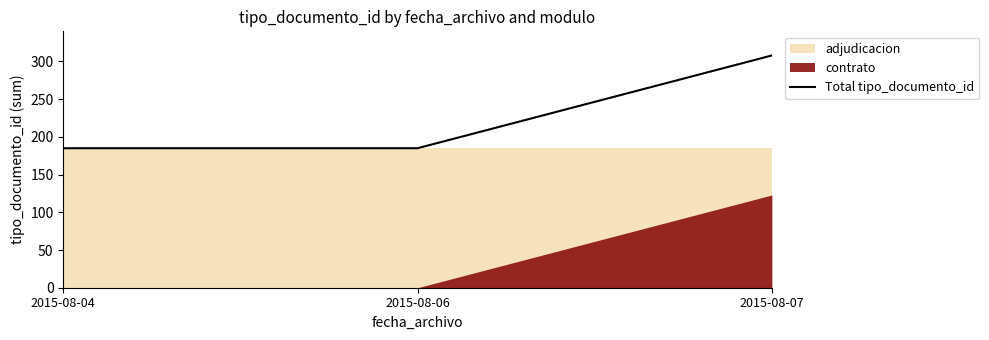

What is the minimum value shown in the chart?

185